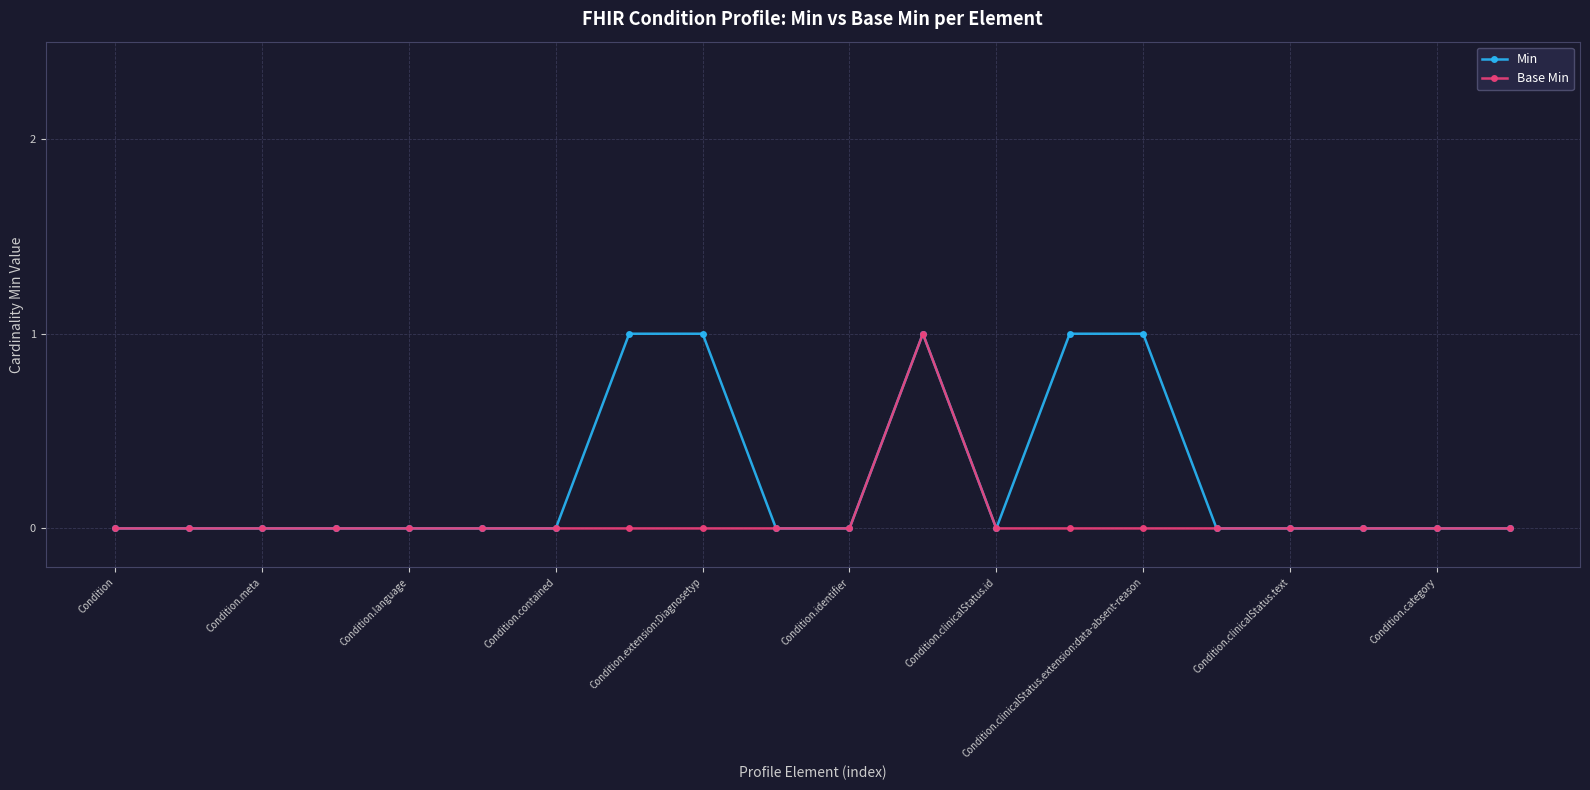

How many Base Min values are between 0 and 1?

20